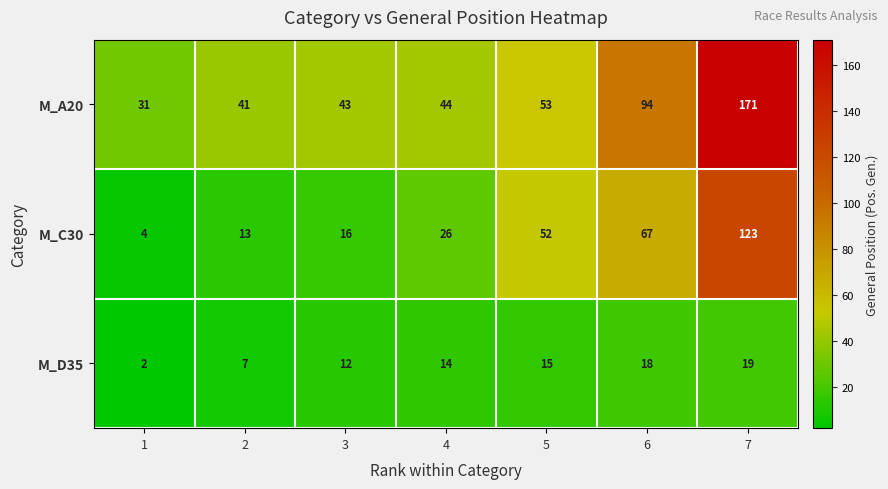

Which series has the largest total across all categories?

M_A20